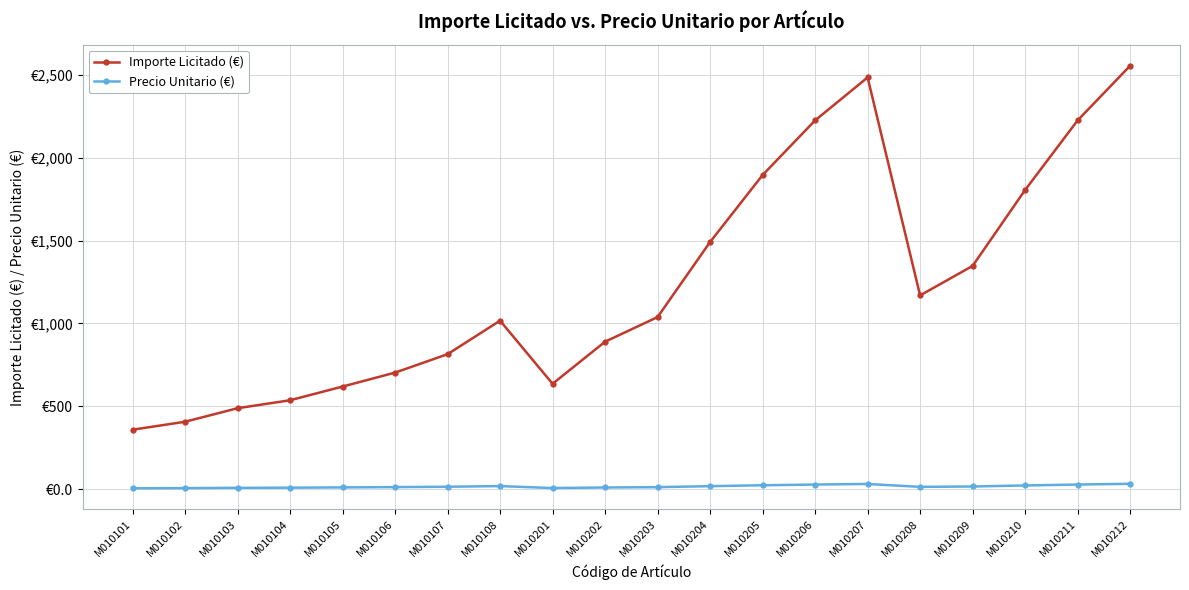

The value of Importe Licitado (€) at M010107 is 379.0. True or false?

False